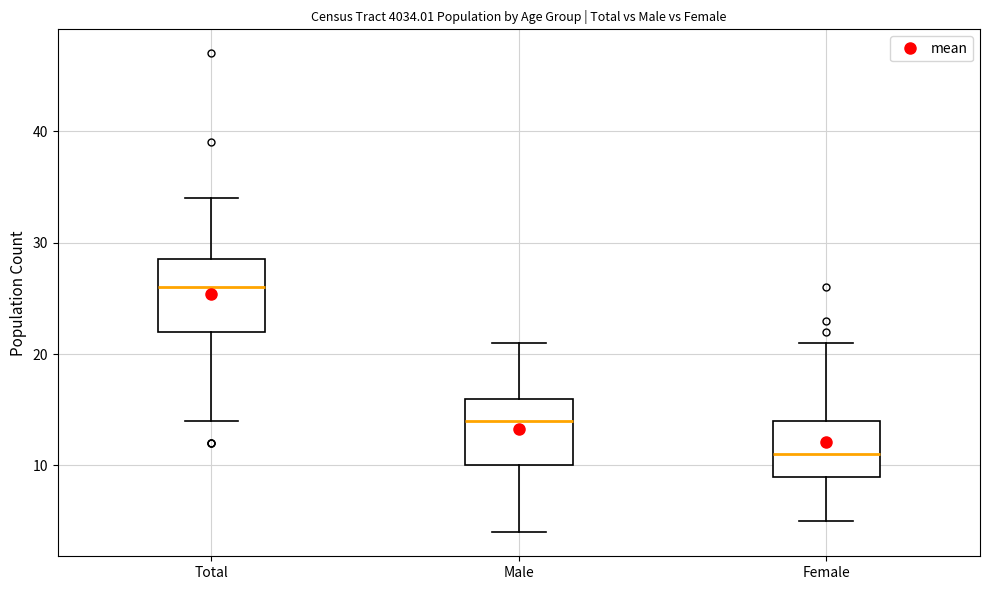

Which box has the highest median line?

Total